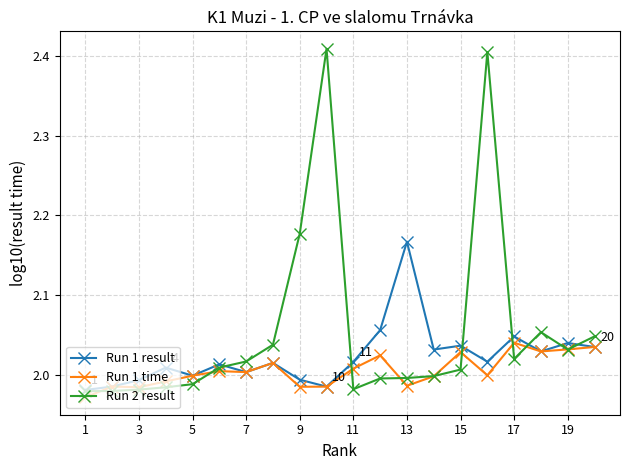

Which series has the largest total across all categories?

Run 2 result